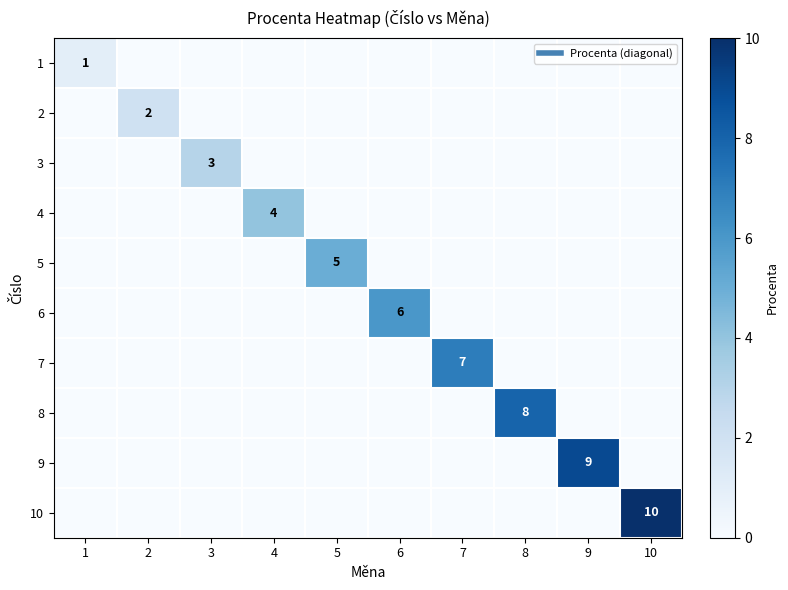

What is the maximum value for 9?

9